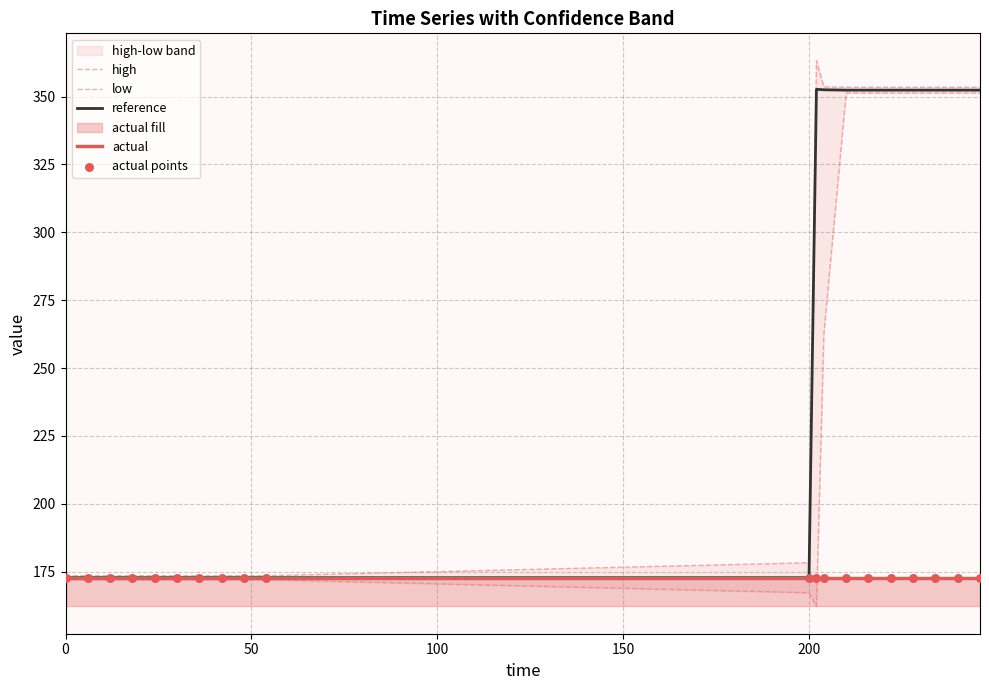

Which series reaches the minimum Y coordinate?

low